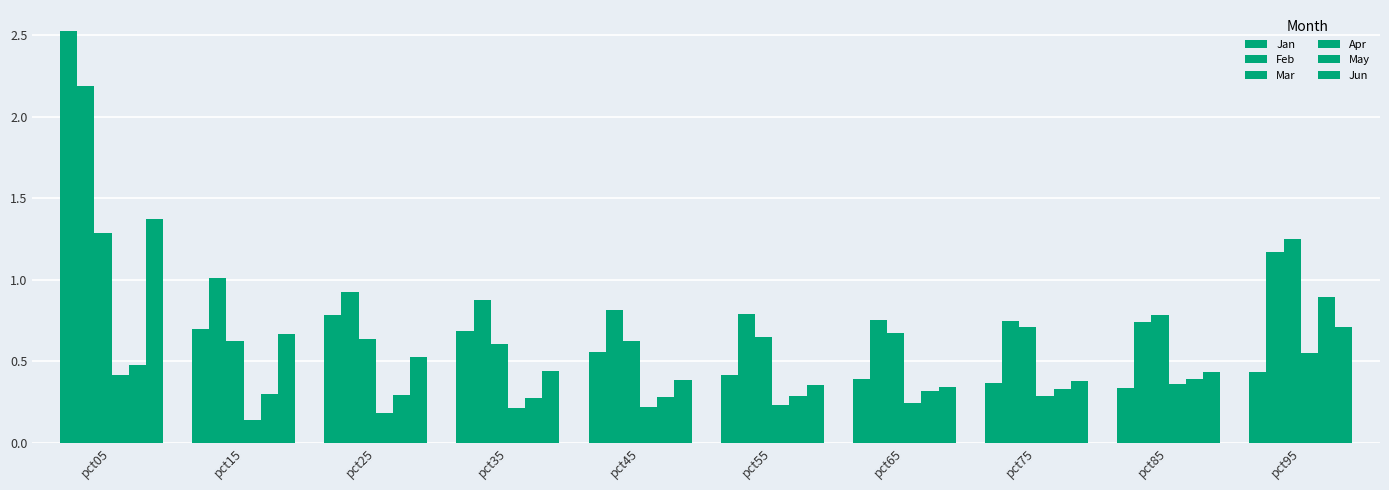

Reading left to right, list all the values displayed in this chart.

Jan: 2.5	0.7	0.8	0.7	0.6	0.4	0.4	0.4	0.3	0.4
Feb: 2.2	1.0	0.9	0.9	0.8	0.8	0.8	0.7	0.7	1.2
Mar: 1.3	0.6	0.6	0.6	0.6	0.6	0.7	0.7	0.8	1.2
Apr: 0.4	0.1	0.2	0.2	0.2	0.2	0.2	0.3	0.4	0.5
May: 0.5	0.3	0.3	0.3	0.3	0.3	0.3	0.3	0.4	0.9
Jun: 1.4	0.7	0.5	0.4	0.4	0.4	0.3	0.4	0.4	0.7